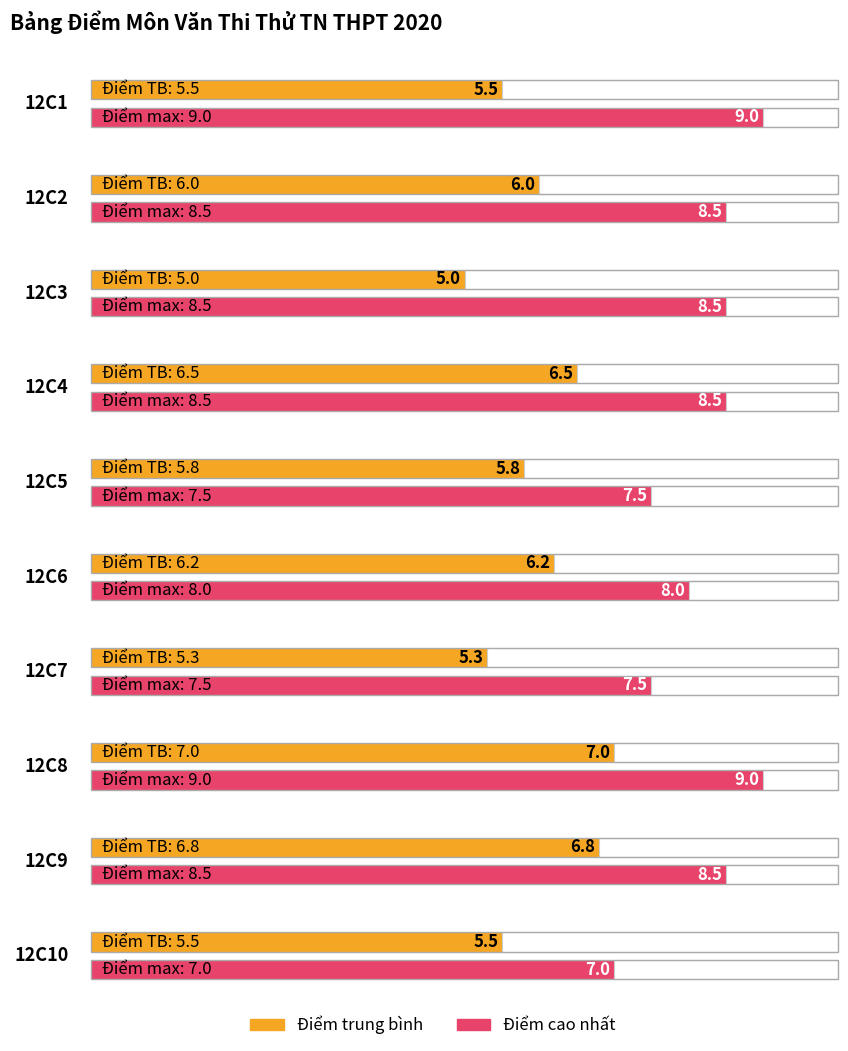

The Điểm cao nhất series shows 7.5 at 12C5. True or false?

True